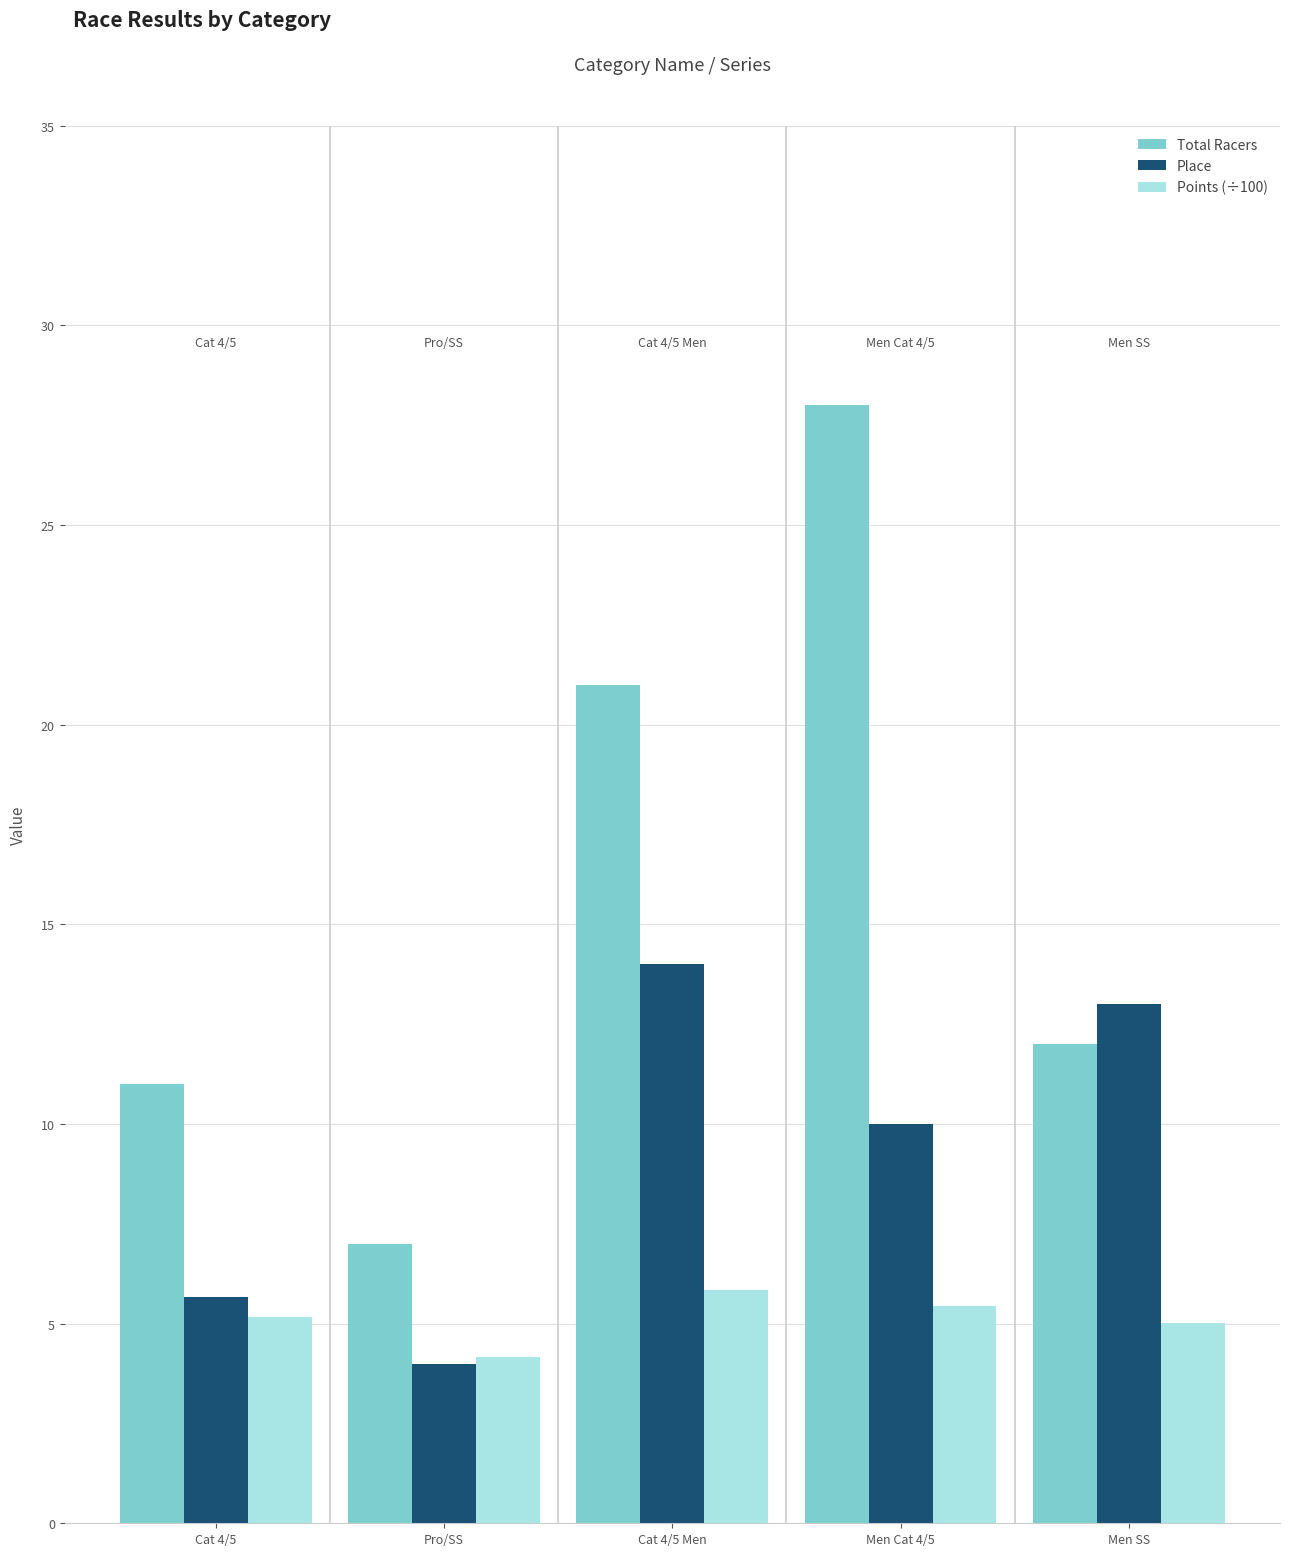

At which label does Total Racers first exceed 12?

Cat 4/5 Men